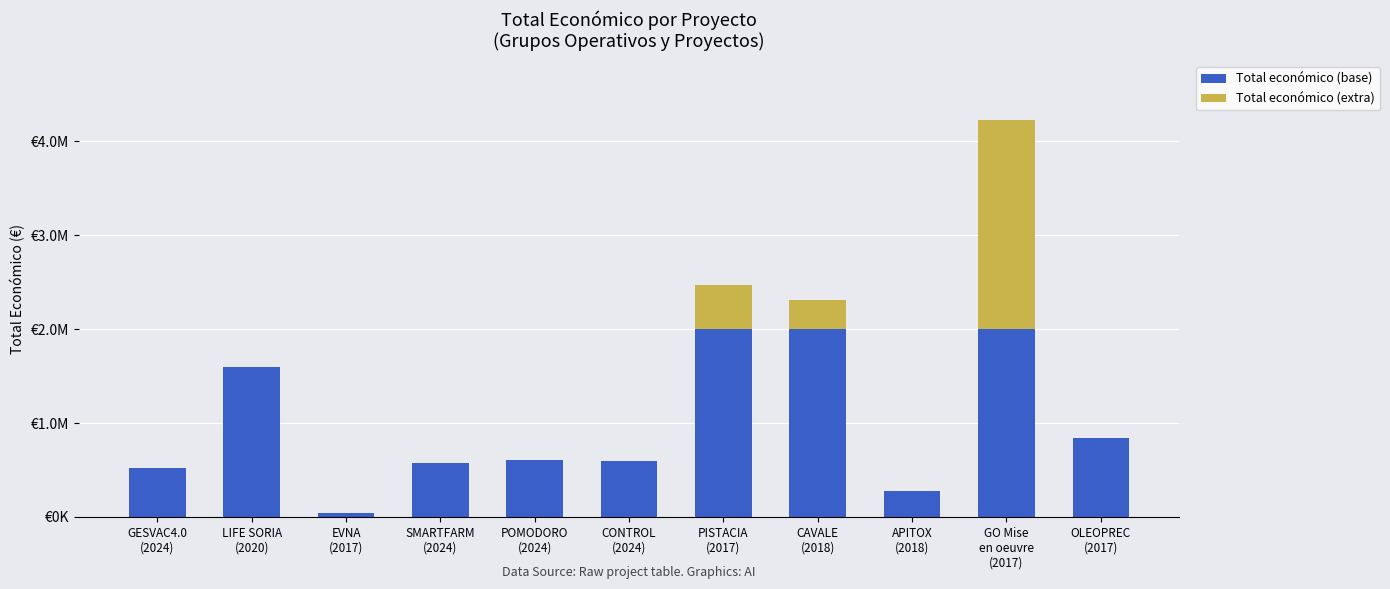

What is the approximate value of Total económico (base) at GO Mise
en oeuvre
(2017), to the nearest 10?

2000000